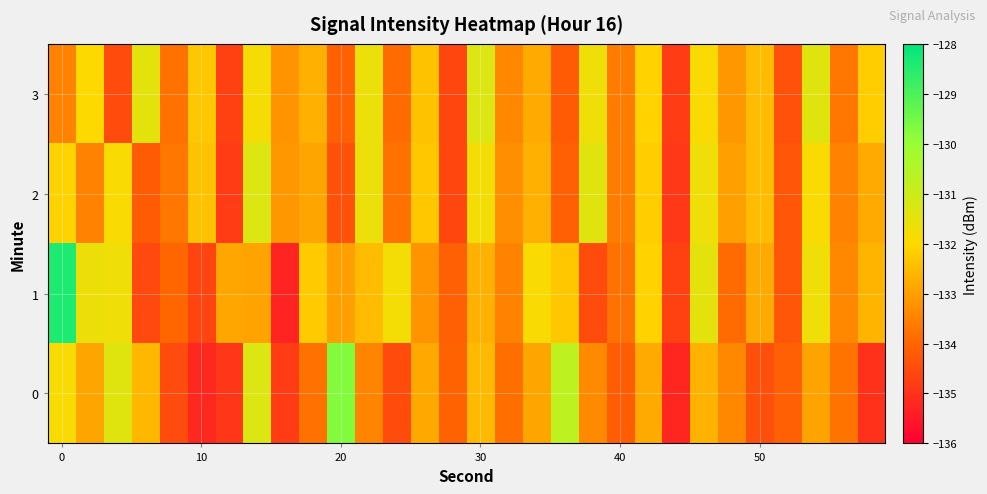

Which series has the largest total across all categories?

1